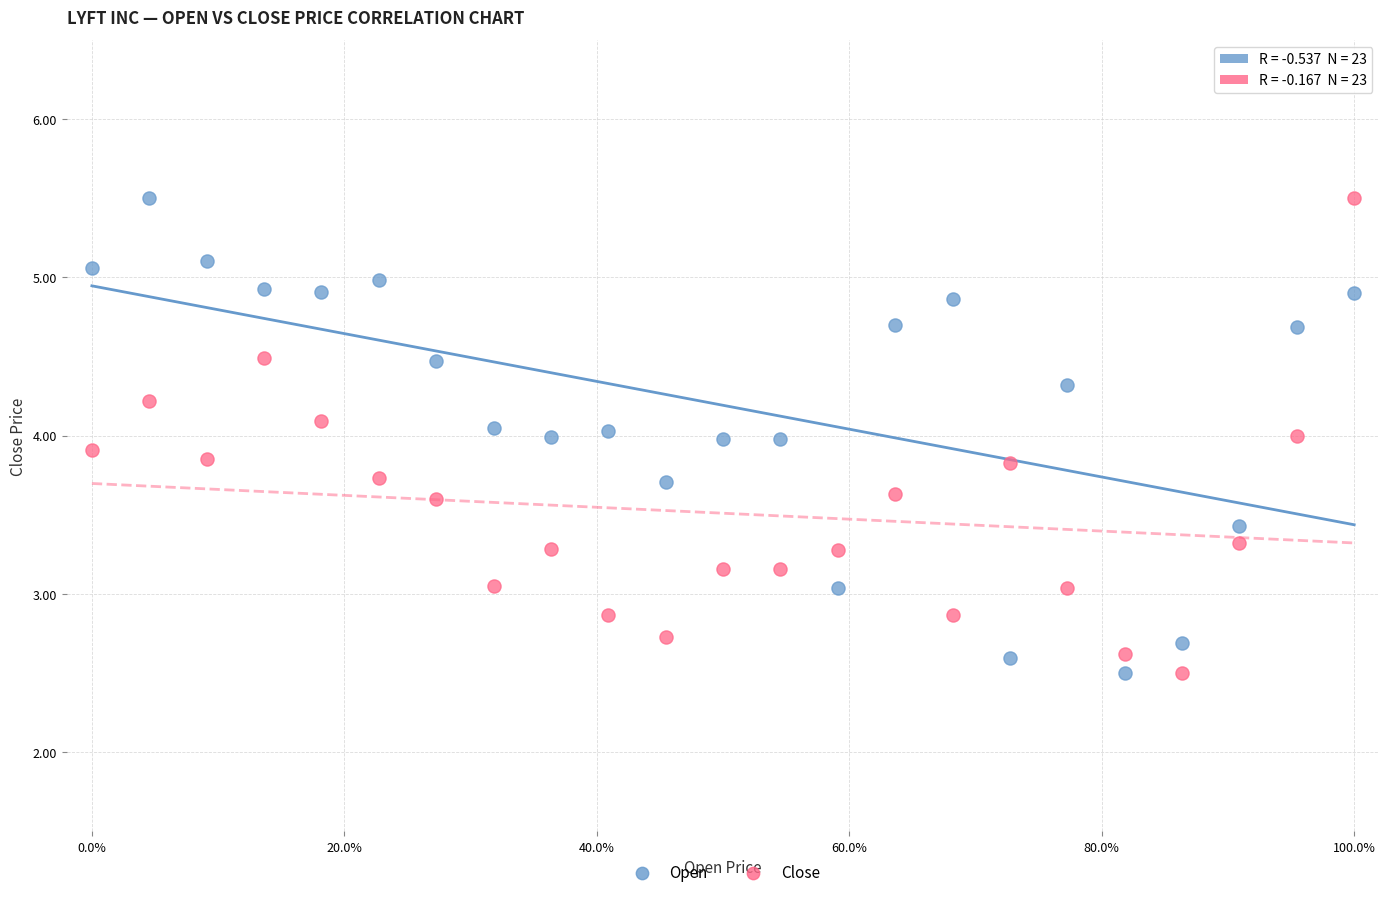

Across all data points, what is the range of X values (max minus min)?

100.0